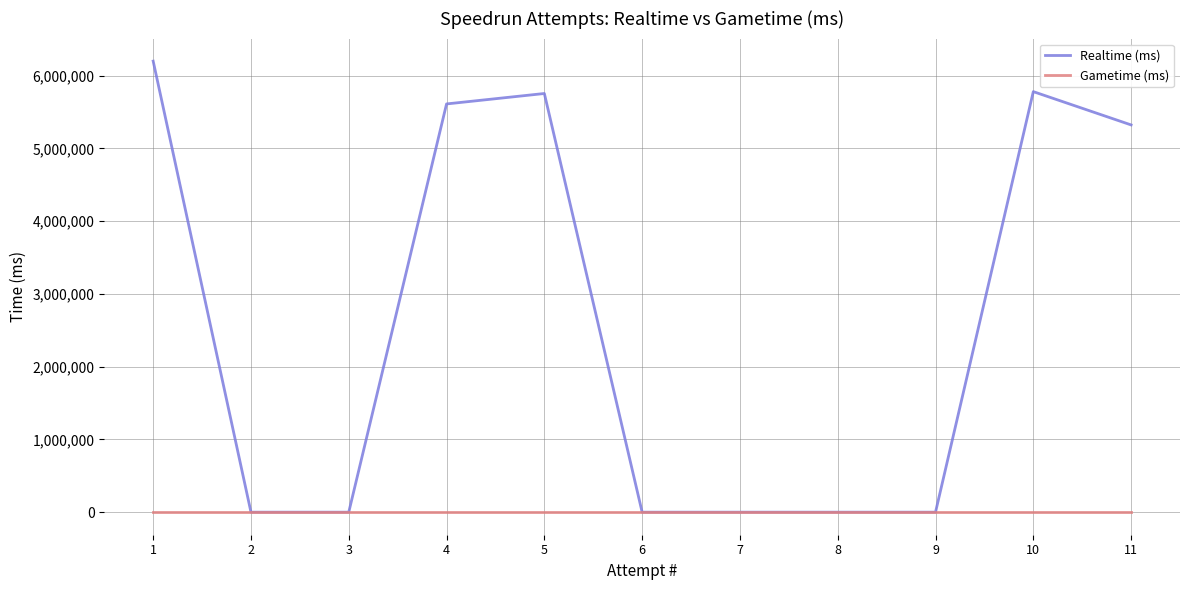

Between 1 and 11, which series saw the biggest shift?

Realtime (ms)